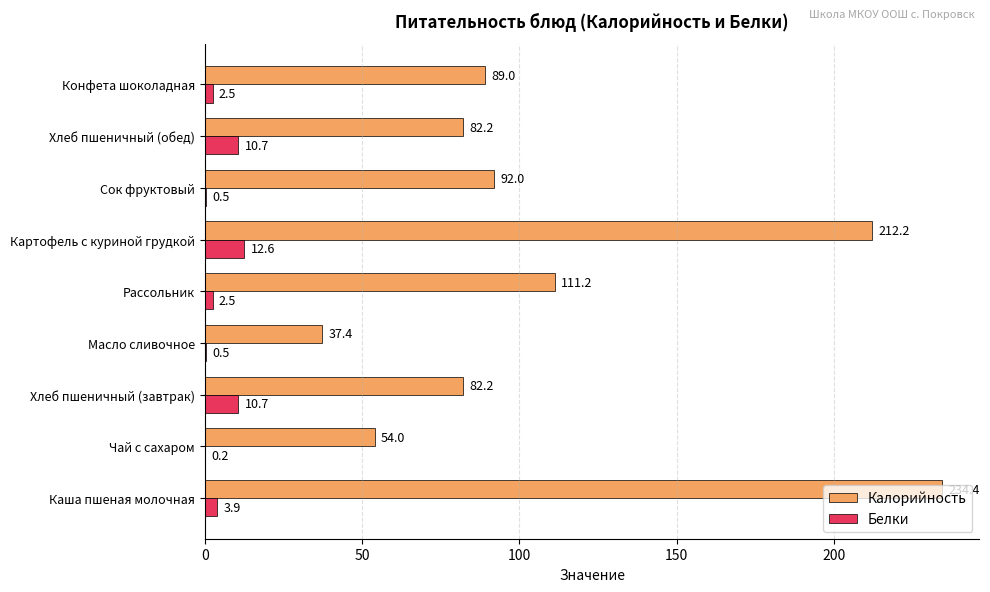

Read the Калорийность value at Картофель с куриной грудкой.

212.2